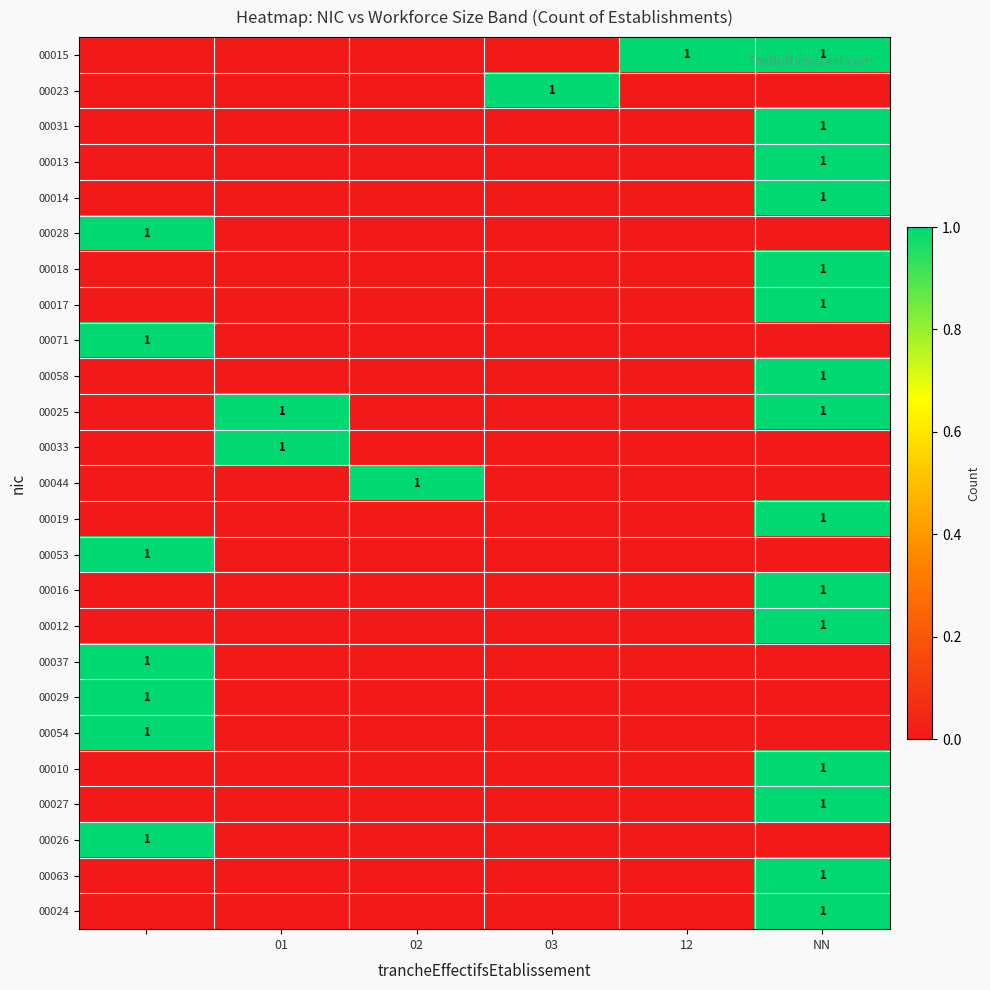

Is it true that 00023 equals 1 at 03?

True